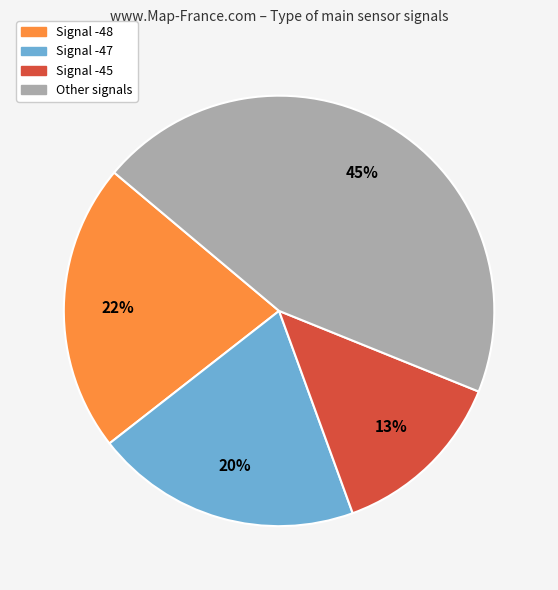

How many segments does this pie chart have?

4